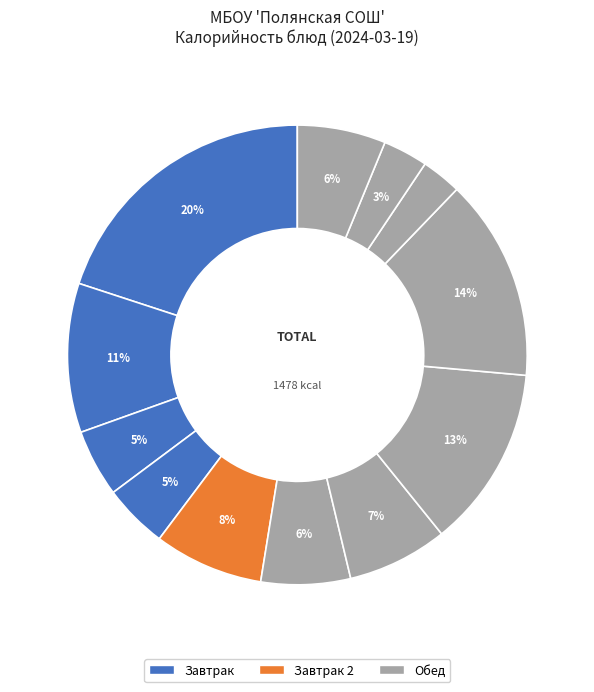

Count the number of slices in the pie.

12